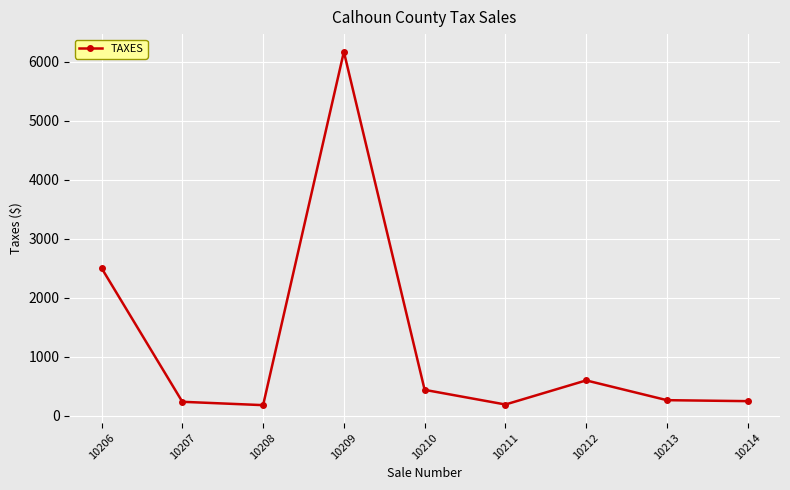

True or false: the data shows 6170.8 at 10209.

True